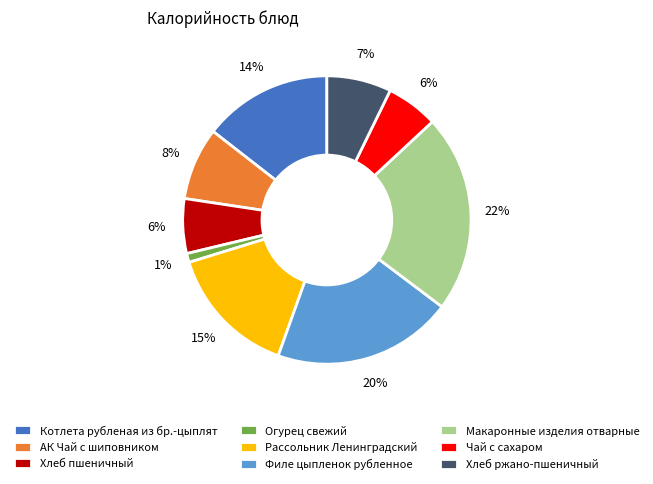

Count the number of slices in the pie.

9